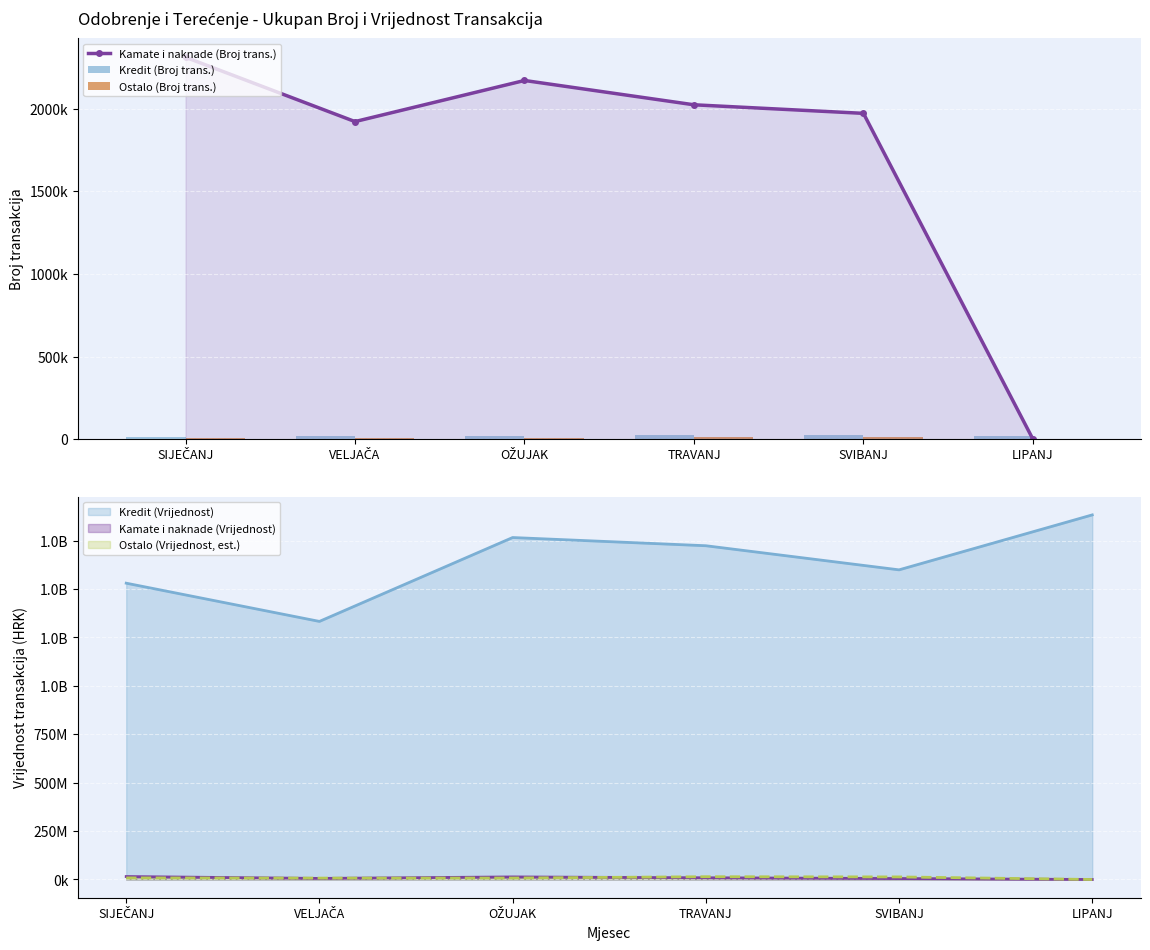

The value of Ostalo (Broj trans.) at LIPANJ is 0. True or false?

True